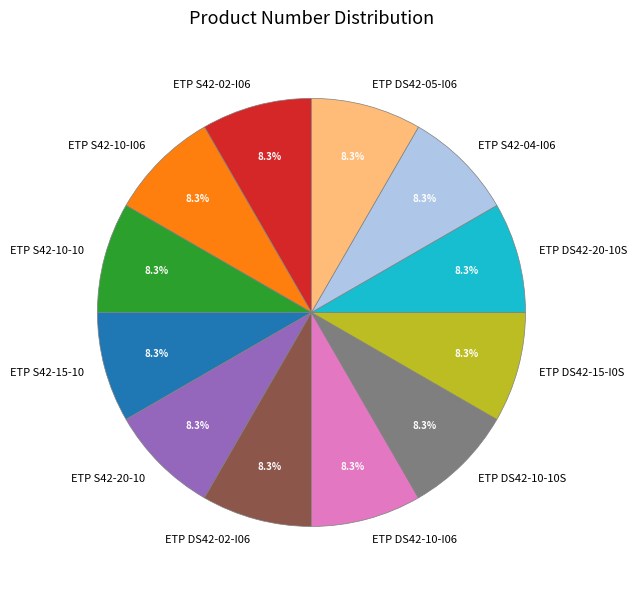

Combined, what portion of the pie is ETP S42-10-10 and ETP S42-15-10?

16.7%